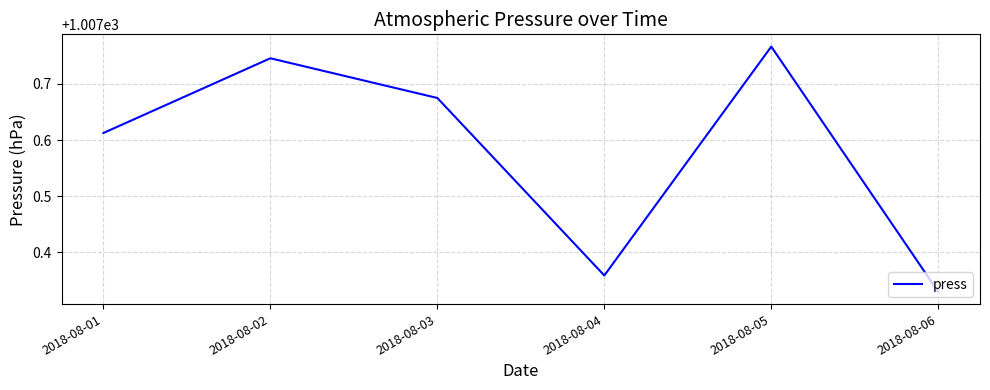

List the labels in order of value, smallest first.

2018-08-06, 2018-08-04, 2018-08-01, 2018-08-03, 2018-08-02, 2018-08-05